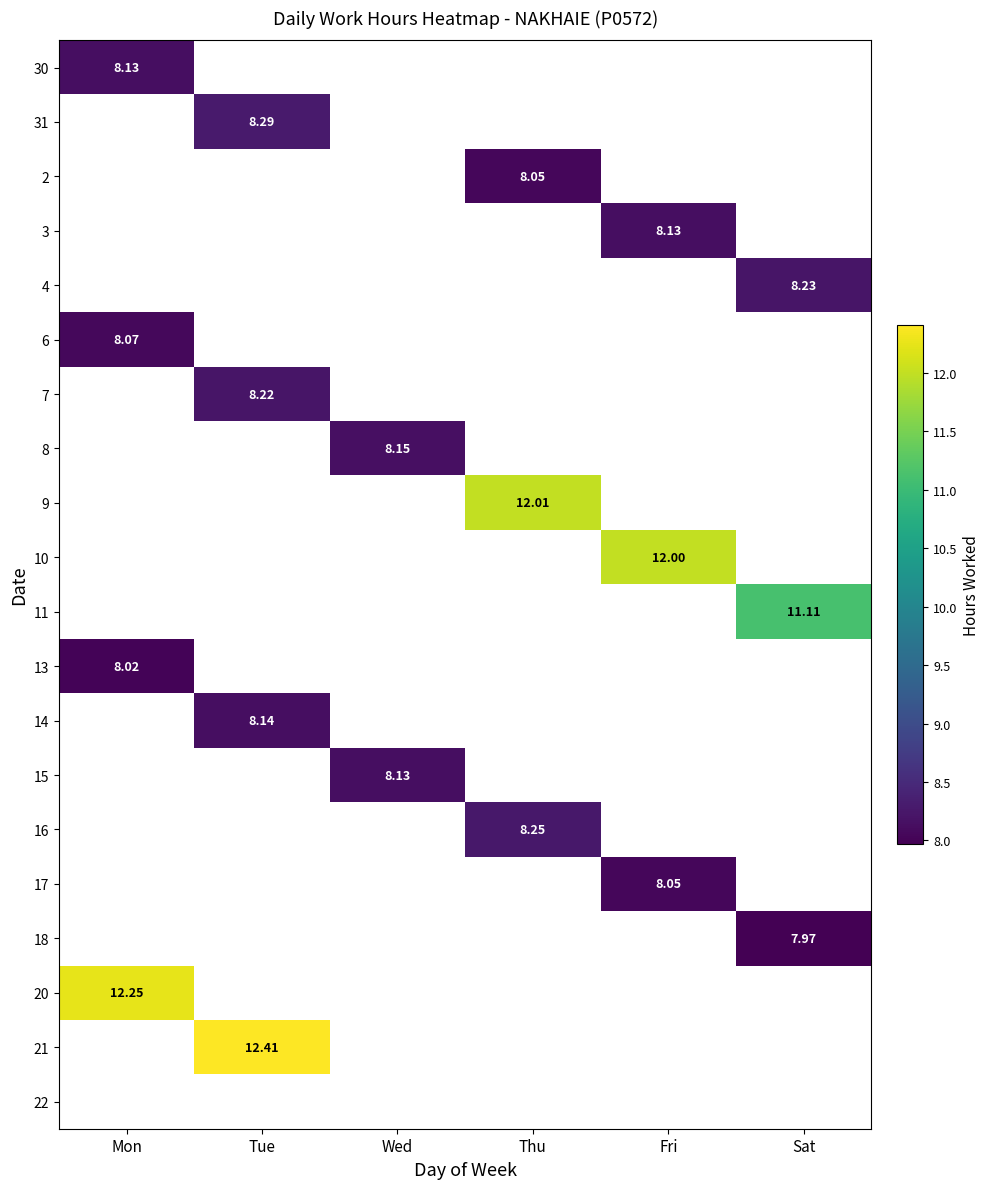

At which label does 22 reach its minimum?

Mon